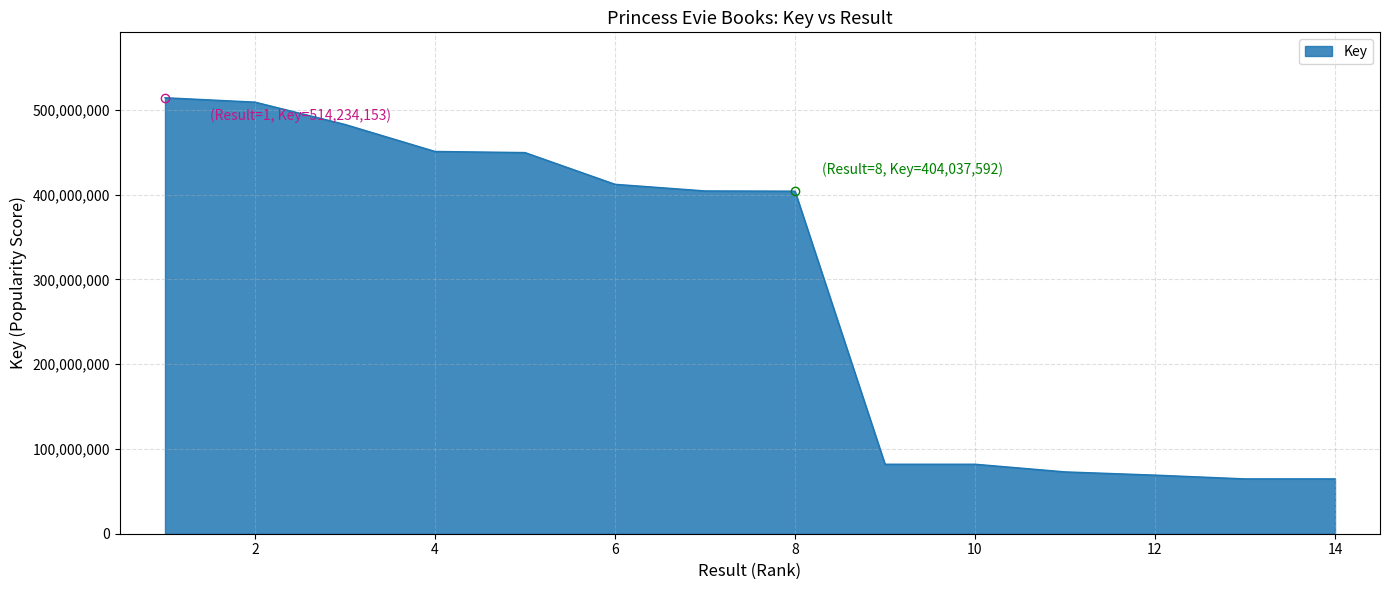

What is the minimum value shown in the chart?

64686875